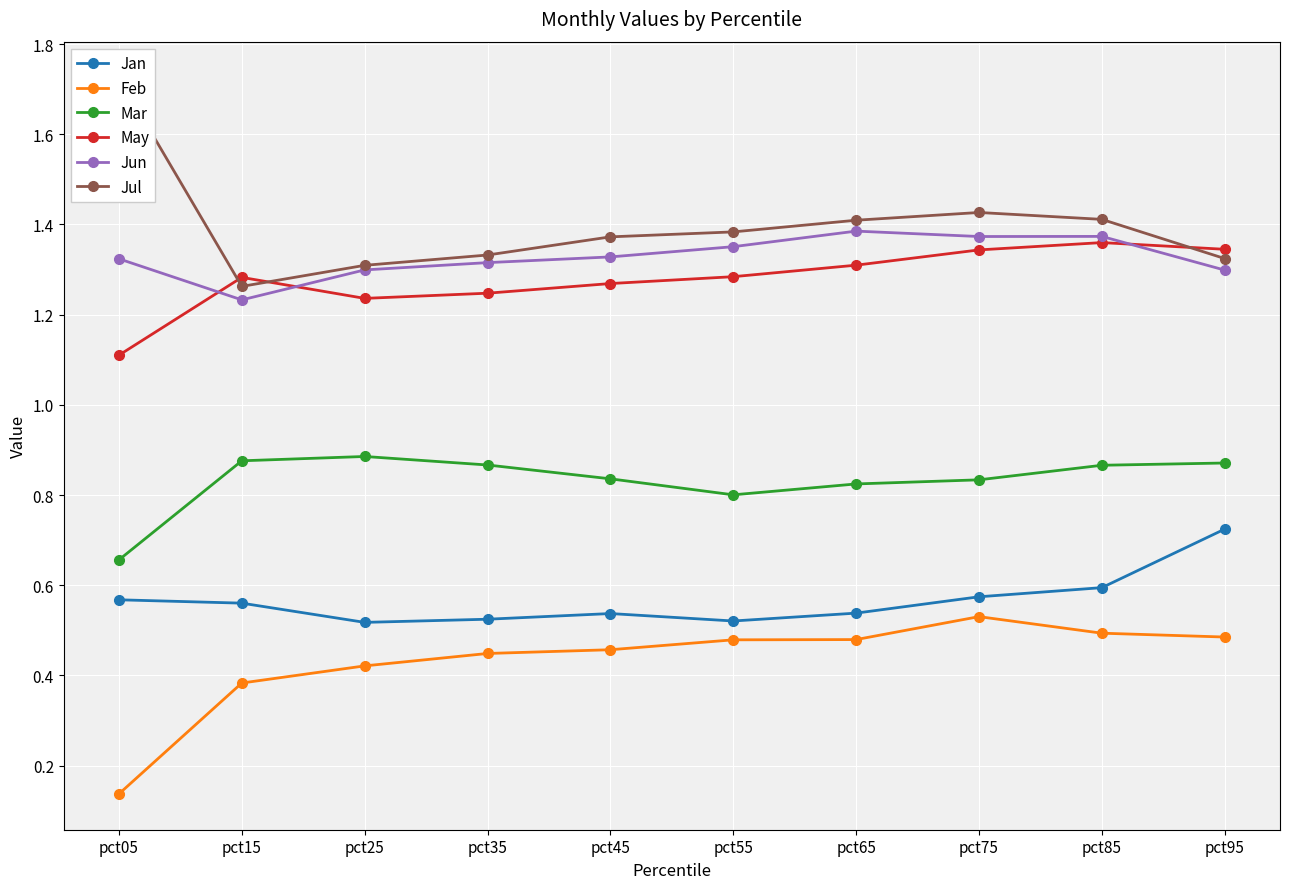

How many series are shown in this chart?

6